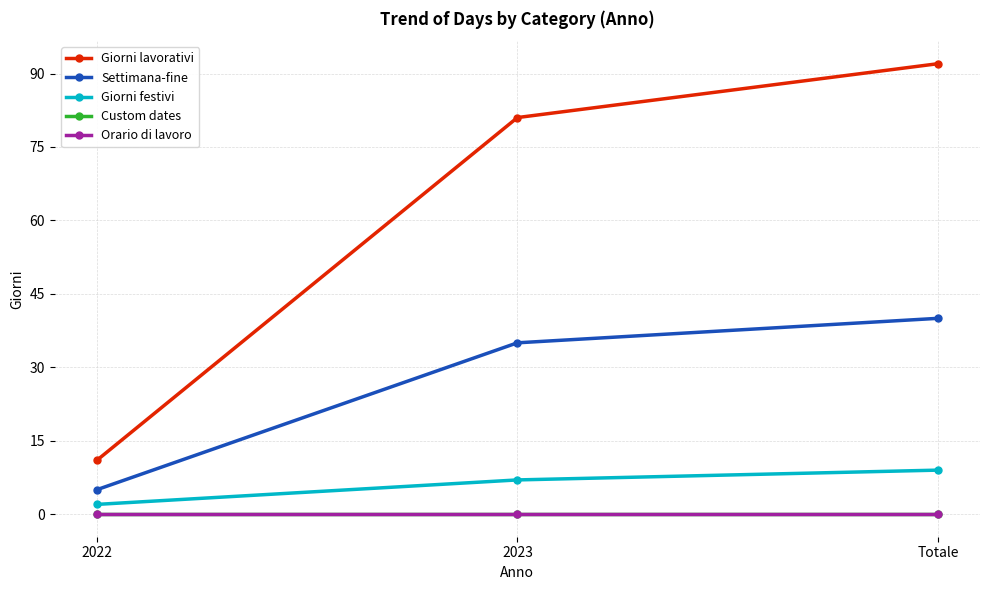

Does the chart have visible grid lines?

Yes